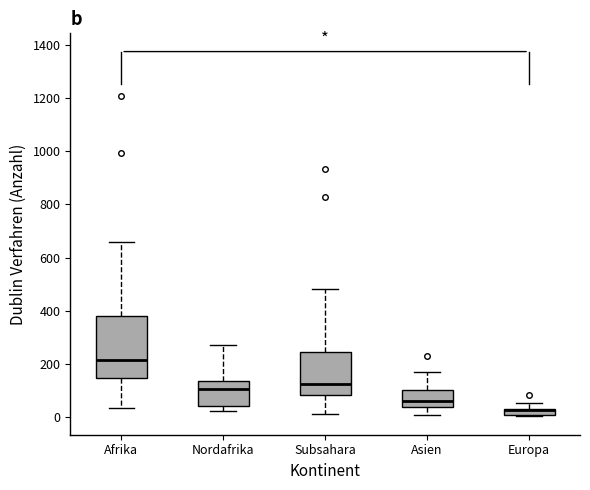

Comparing the boxes themselves (not the whiskers), which one is the tallest?

Afrika